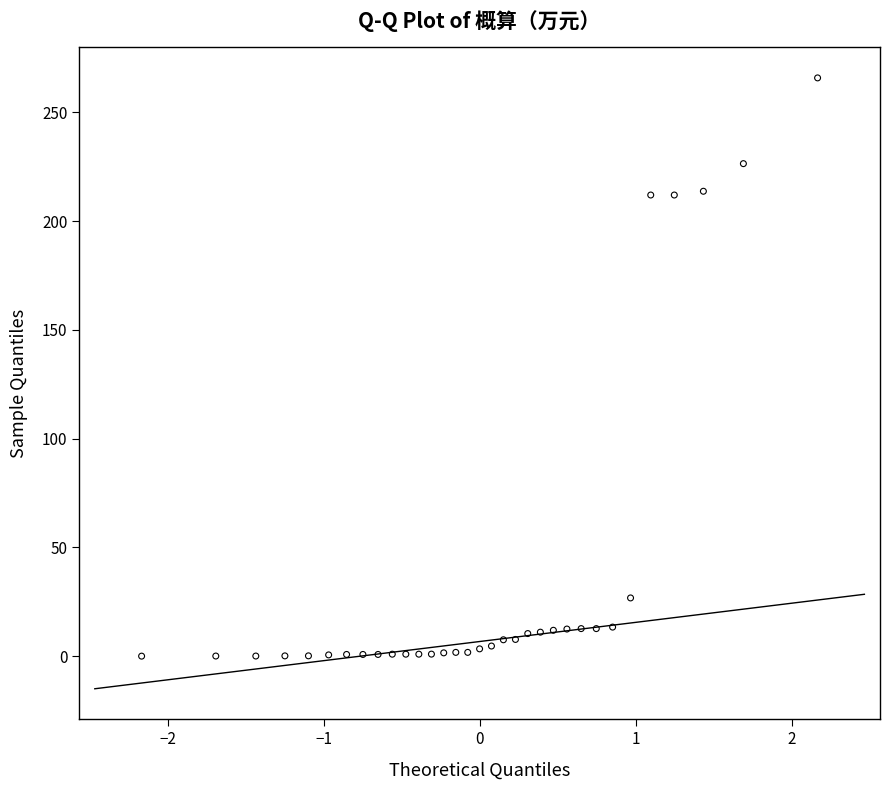

What is the range of X values (max minus min)?

4.3